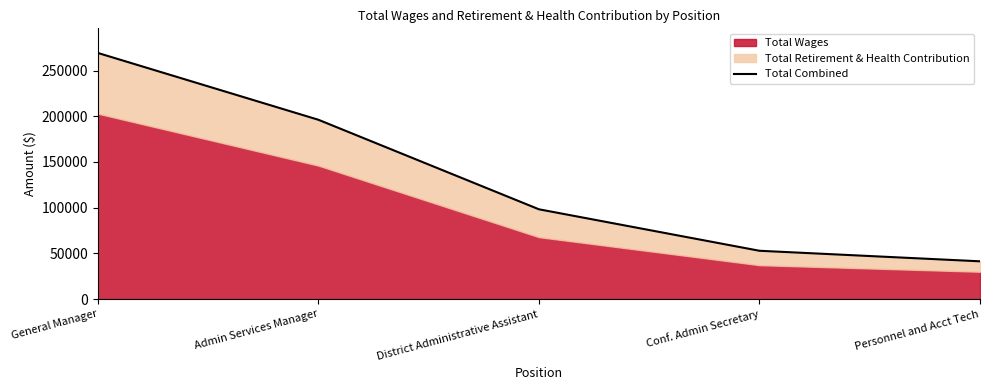

Is it true that the value at Conf. Admin Secretary is 52879?

True